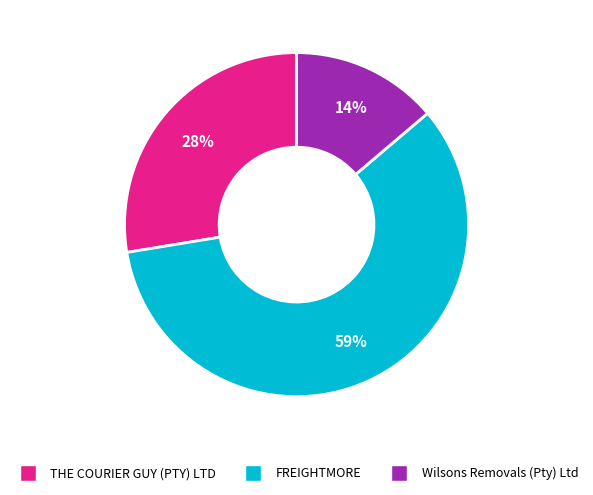

Rank the categories by value from highest to lowest.

FREIGHTMORE, THE COURIER GUY (PTY) LTD, Wilsons Removals (Pty) Ltd